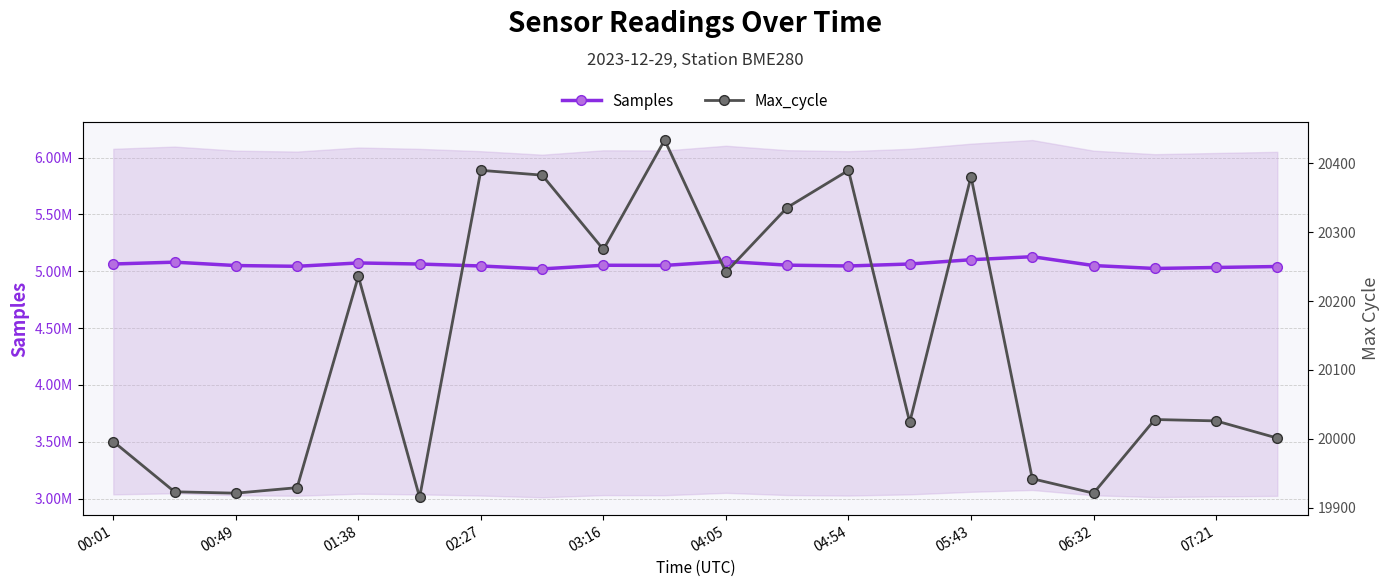

True or false: Samples and Max_cycle intersect in this chart.

False